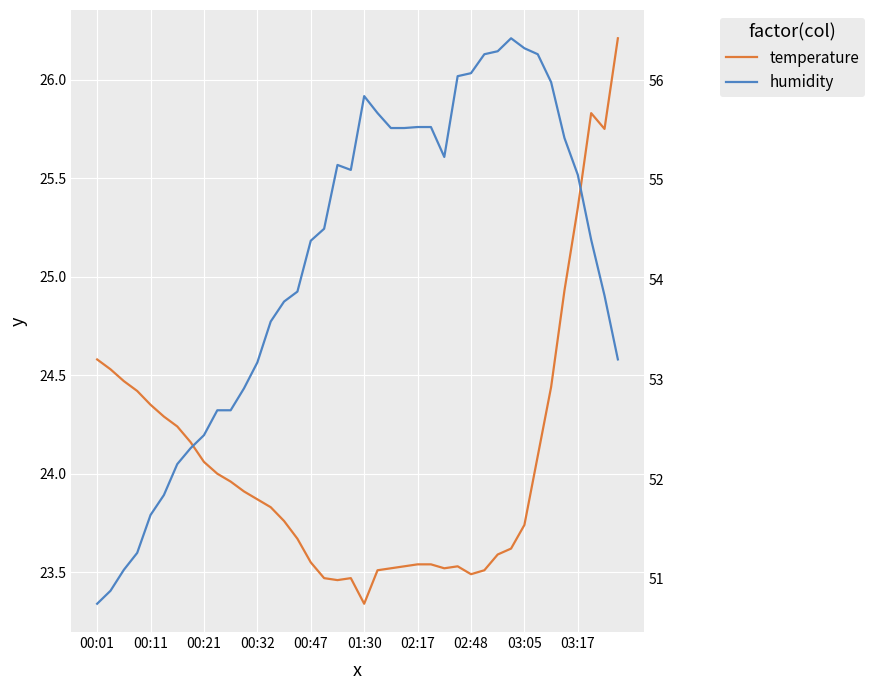

What is the average value of the temperature series?

24.1